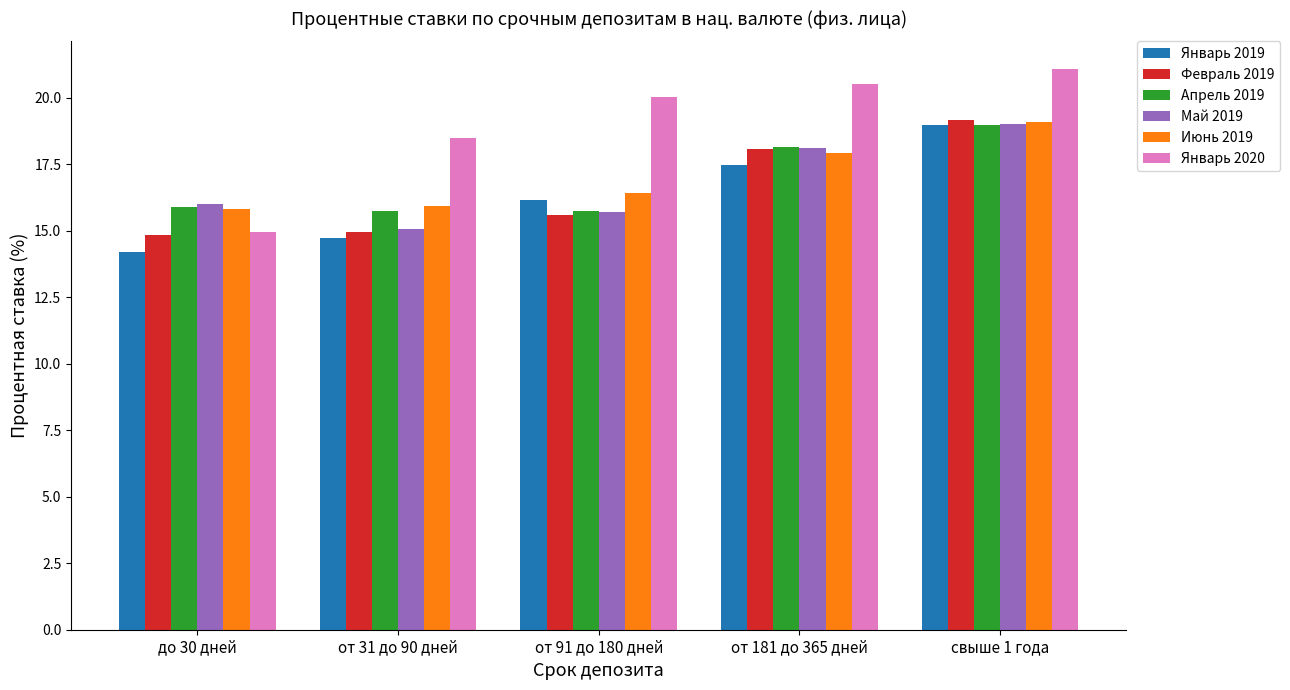

Count the number of data series in this chart.

6